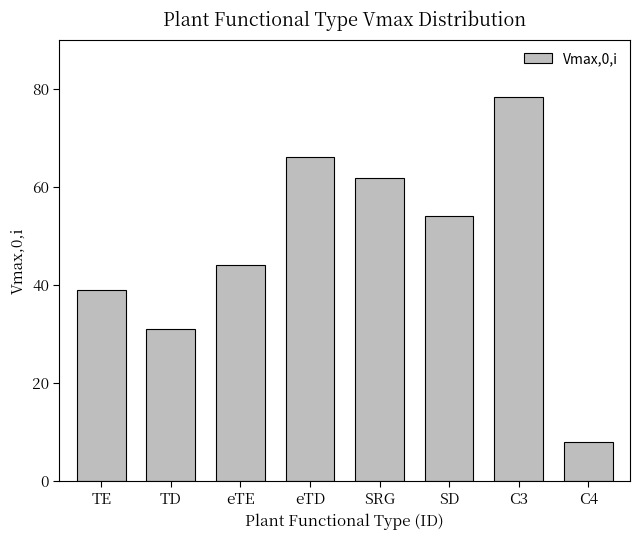

What is the sum of all values?

381.9